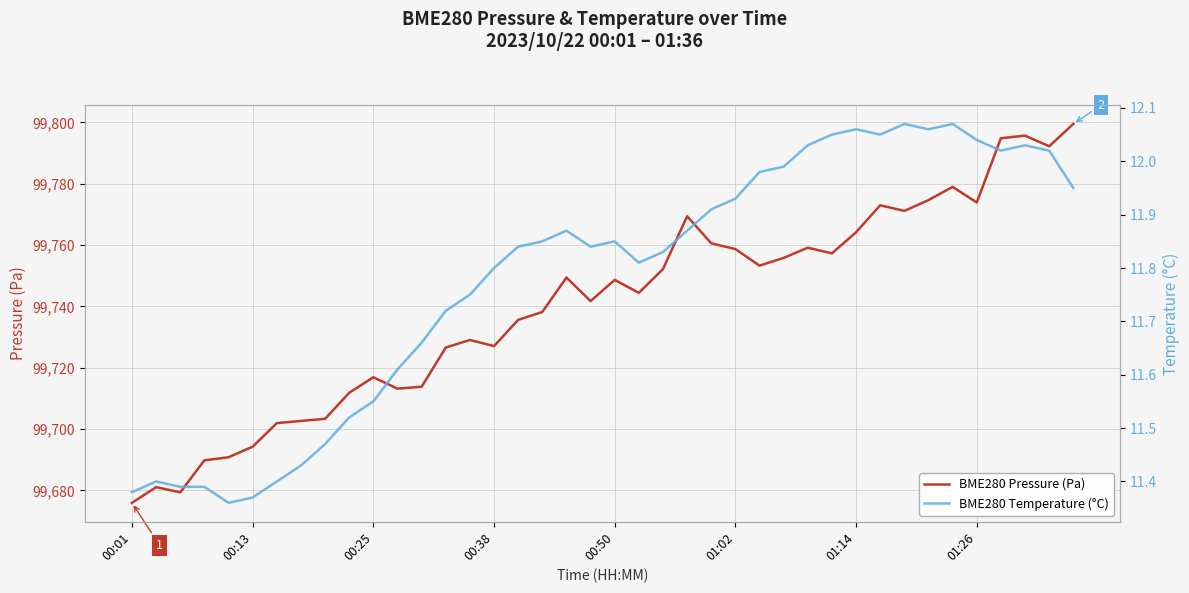

What are all the series names shown in the legend?

BME280 Pressure (Pa), BME280 Temperature (°C)